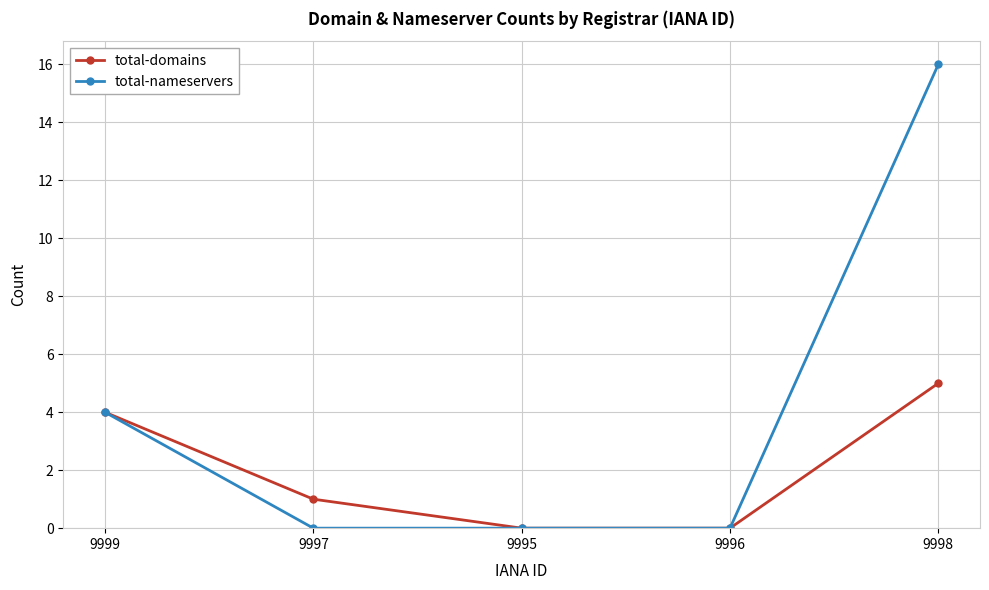

Is it true that total-domains equals 0 at 9995?

True